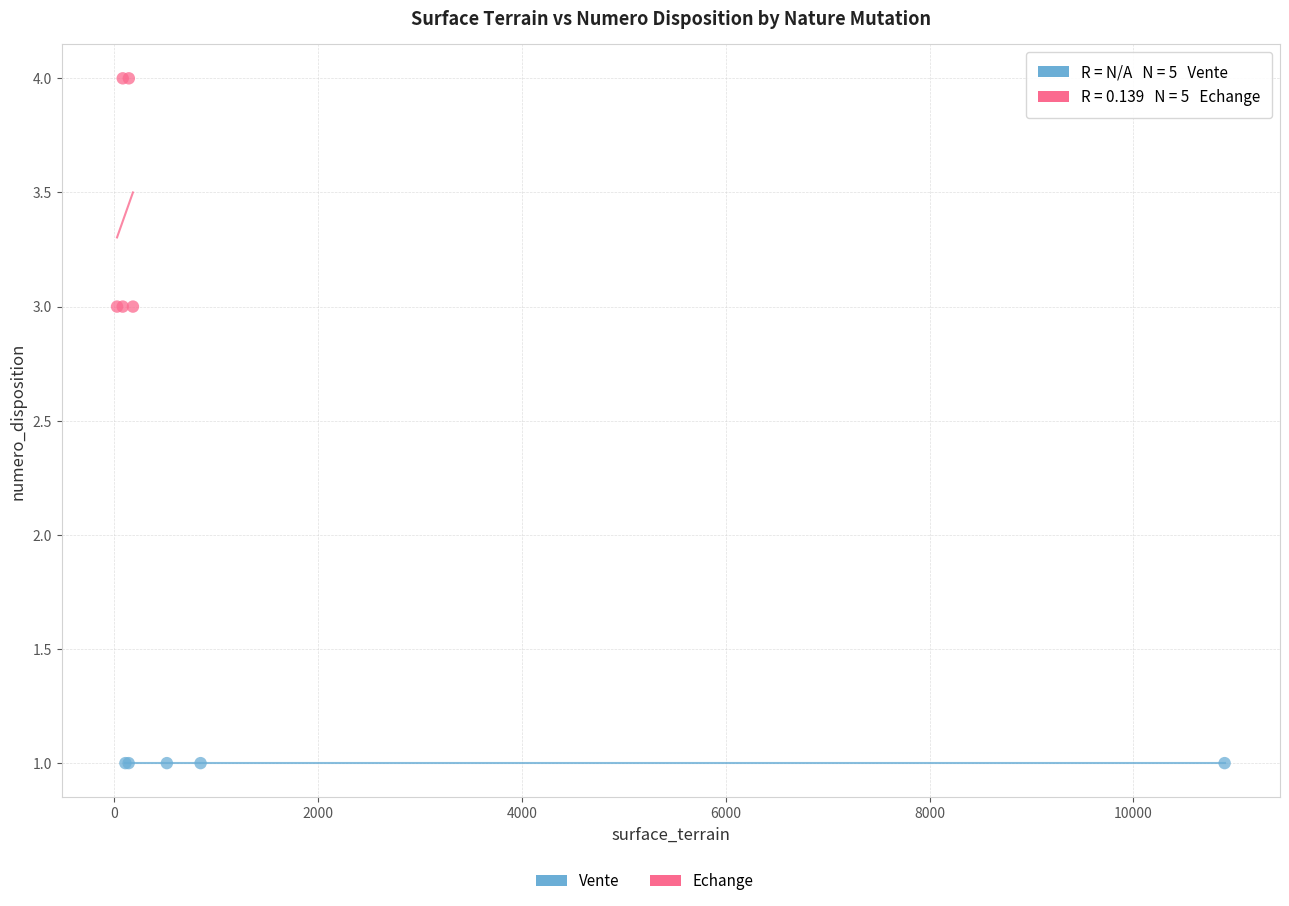

Which series contains the lowest Y value?

Vente